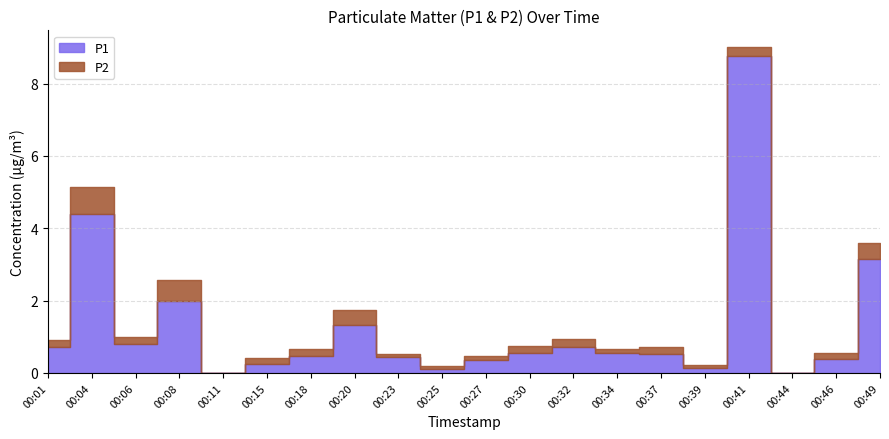

The value at 00:11 is -3.8. True or false?

False